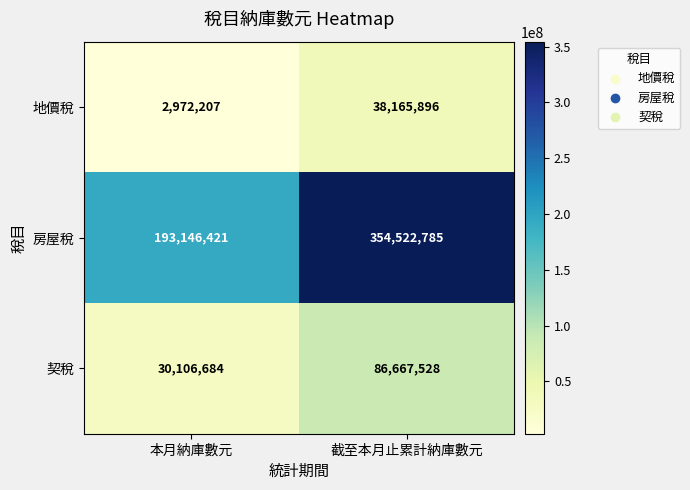

Rank the categories by 地價稅 value from highest to lowest.

截至本月止累計納庫數元, 本月納庫數元